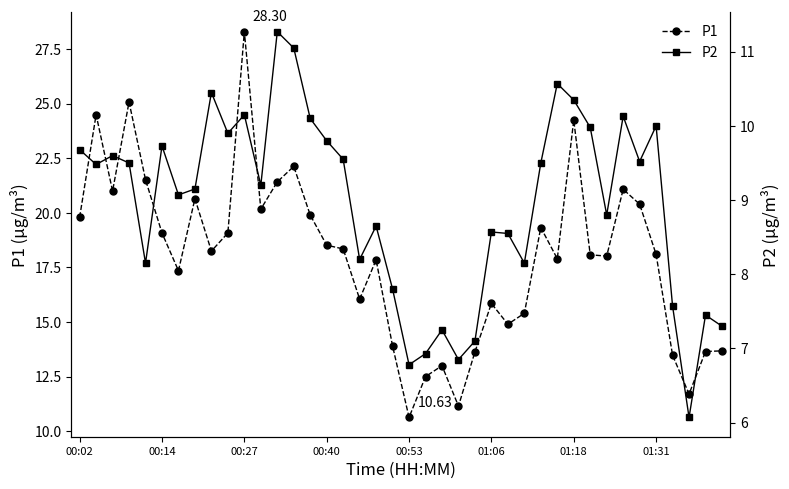

True or false: P1 and P2 cross at least once.

False